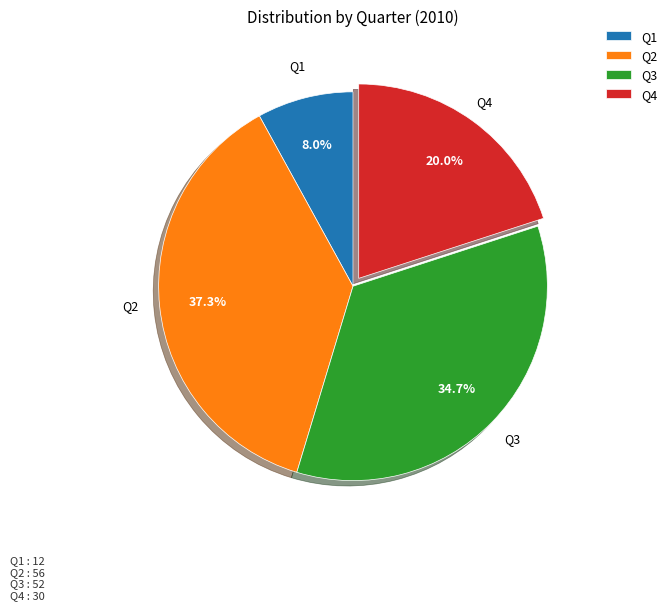

Does Q3 represent more than half of the total?

No